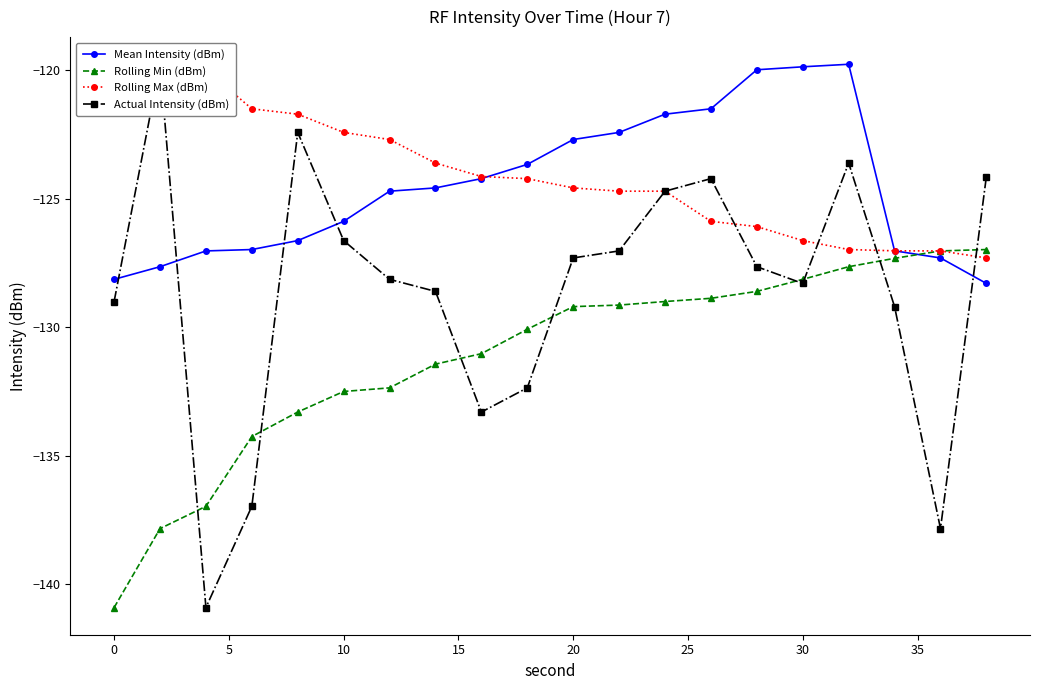

What is the sum of all Mean Intensity (dBm) values?

-2490.2